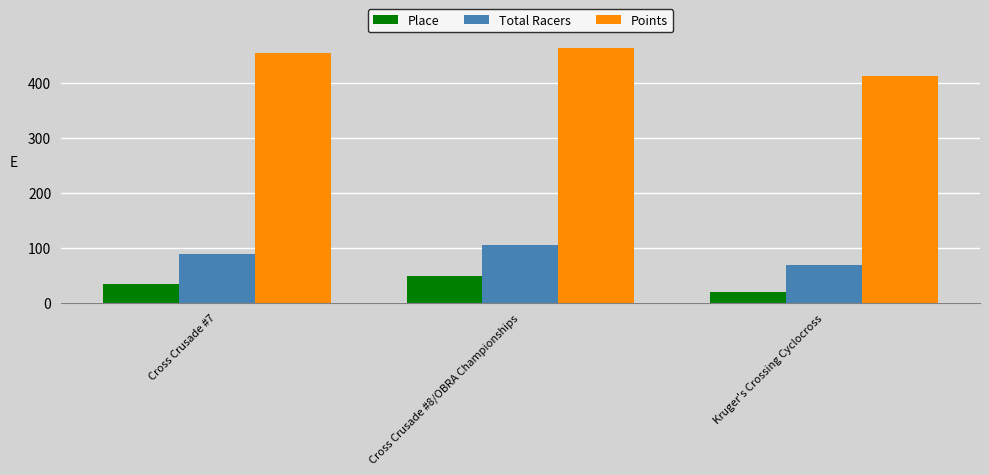

How many data points does each series have?

3